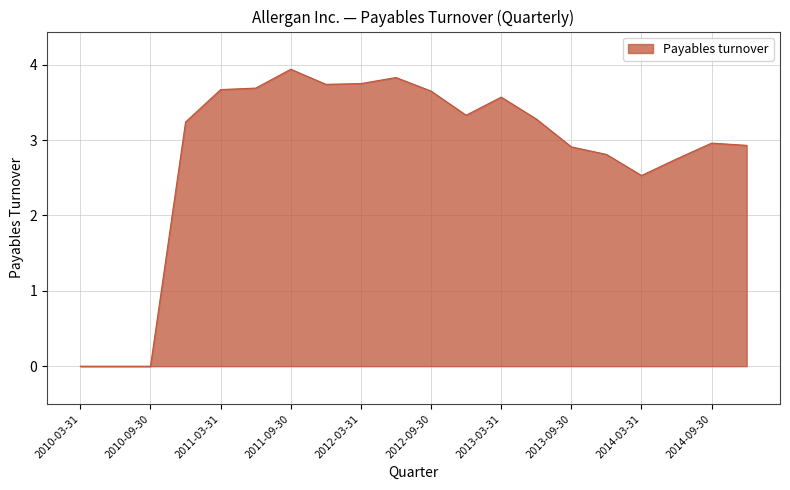

How many data points does each series have?

20